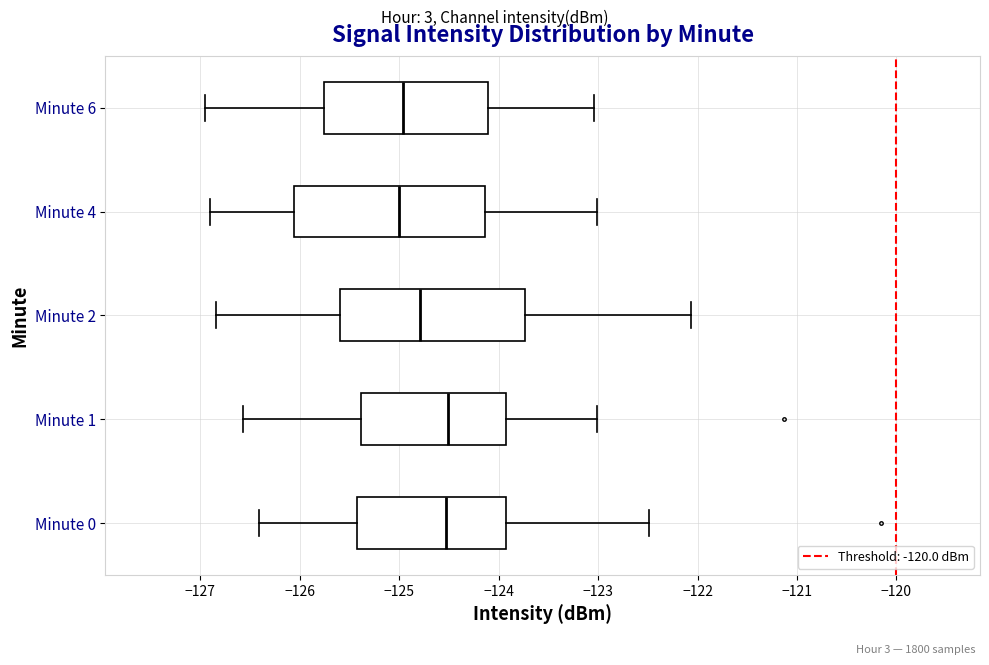

Reading bottom to top, read every box against the x-axis: the position of its median line, the range the box covers, and the ends of its whiskers. The values are not printed on the chart, so give them approximately, as read against the axis.

Minute 0: median -124.5, box -125.4 to -123.9, whiskers -126.4 to -122.5
Minute 1: median -124.5, box -125.4 to -123.9, whiskers -126.6 to -123.0
Minute 2: median -124.8, box -125.6 to -123.7, whiskers -126.8 to -122.1
Minute 4: median -125.0, box -126.1 to -124.1, whiskers -126.9 to -123.0
Minute 6: median -125.0, box -125.8 to -124.1, whiskers -127.0 to -123.0